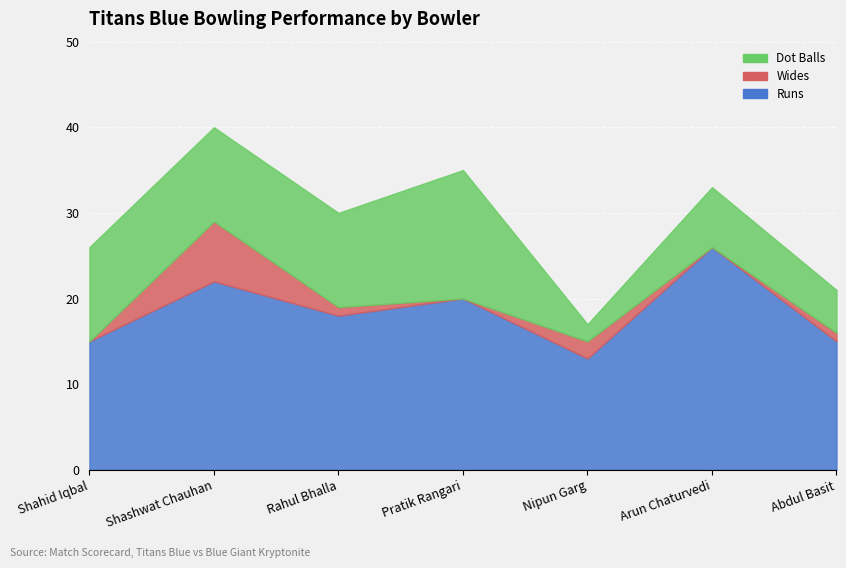

True or false: Runs has more than 1 interior local peaks.

True